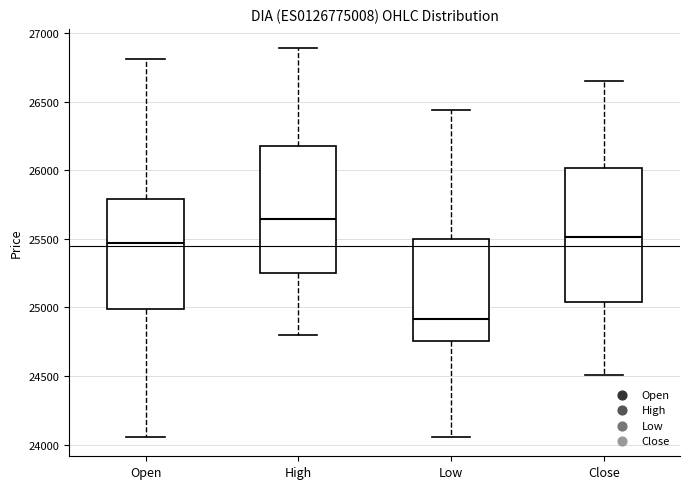

Which box's median line is the lowest?

Low